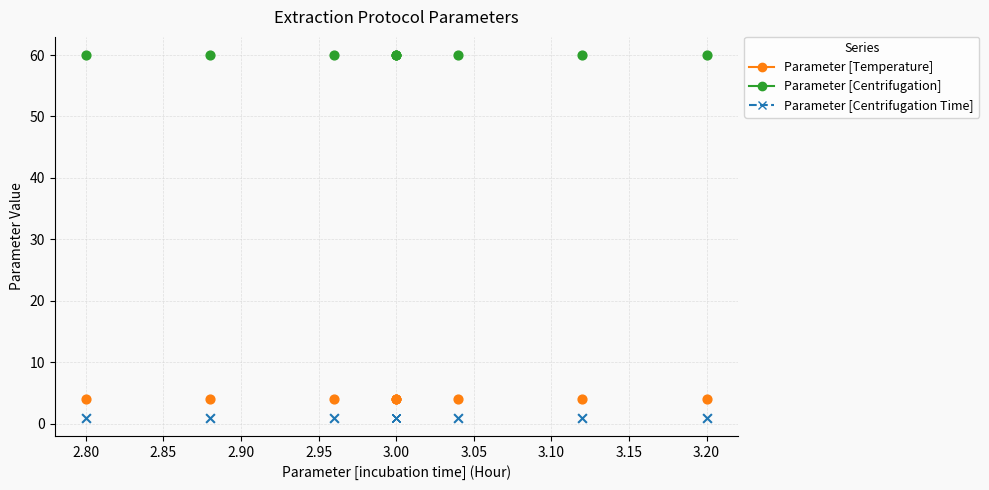

What are all the series names shown in the legend?

Parameter [Temperature], Parameter [Centrifugation], Parameter [Centrifugation Time]